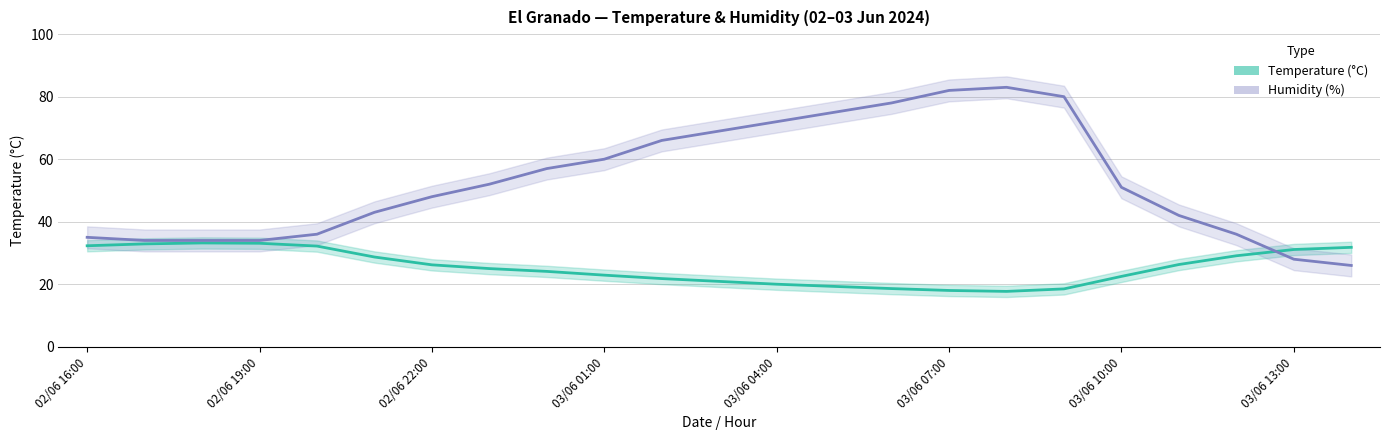

Which series changed the most between 03/06 13:00 and 21?

Humidity (%)